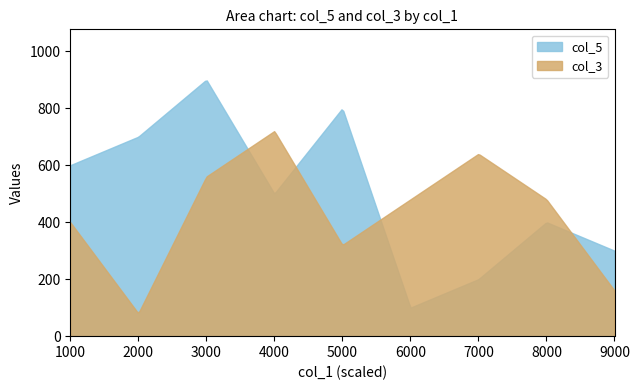

Which series has the largest total across all categories?

col_5